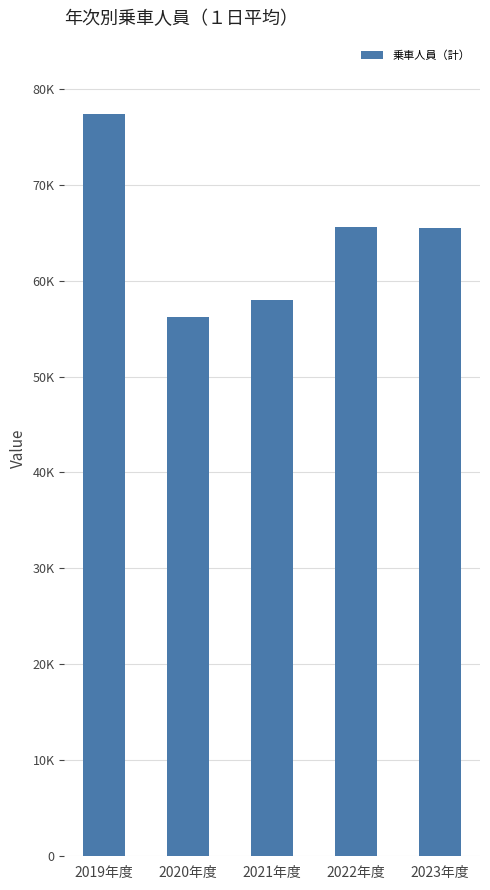

The chart shows a value of 34388 at 2022年度. True or false?

False